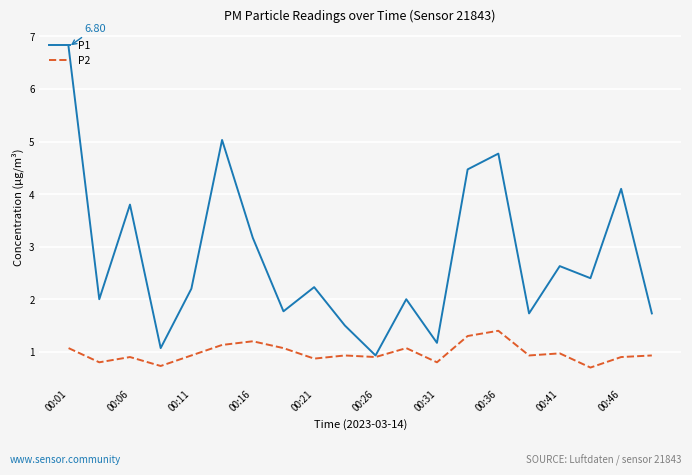

Rank the series by their average value, from highest to lowest.

P1, P2